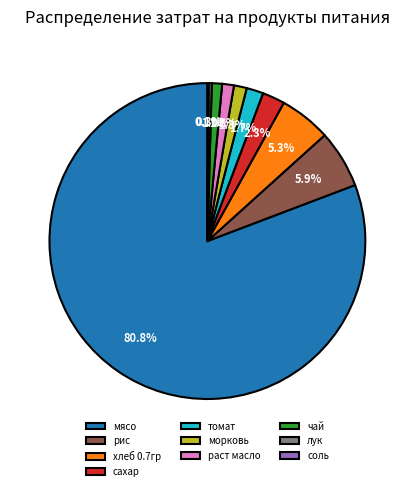

True or false: сахар accounts for 13% of the total.

False